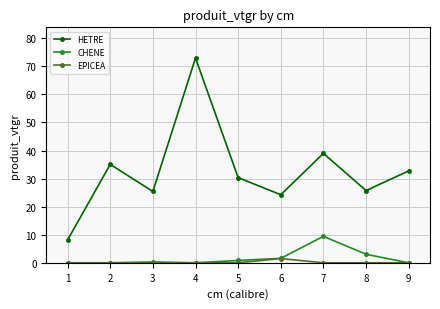

Which series has the largest total across all categories?

HETRE